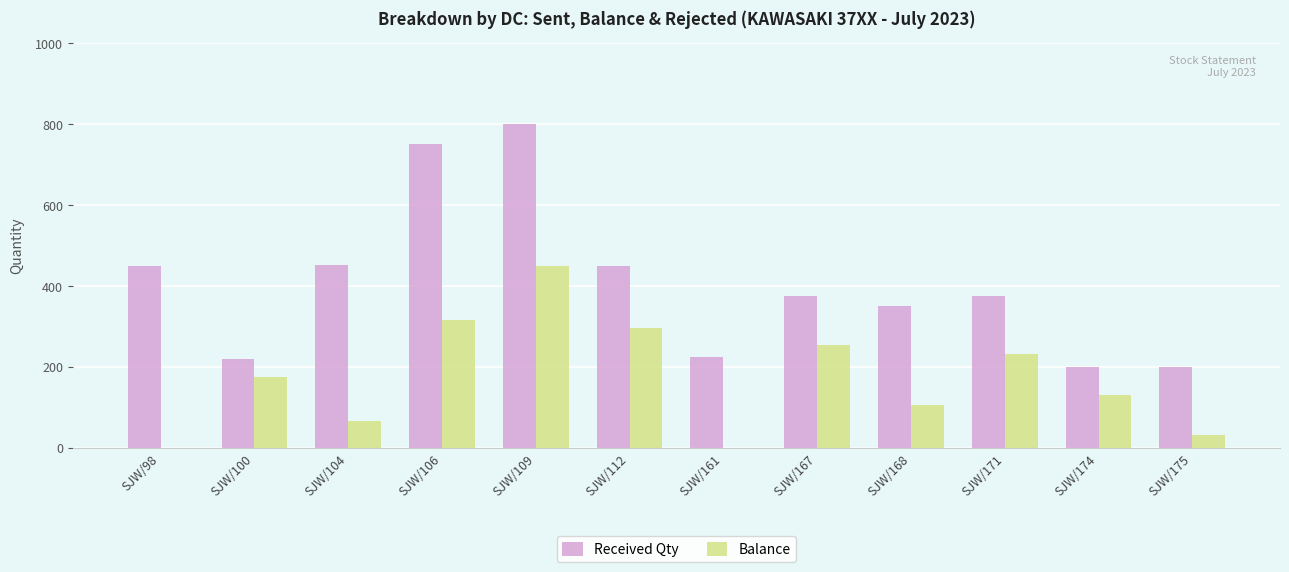

Which category has the highest value across all series?

SJW/109